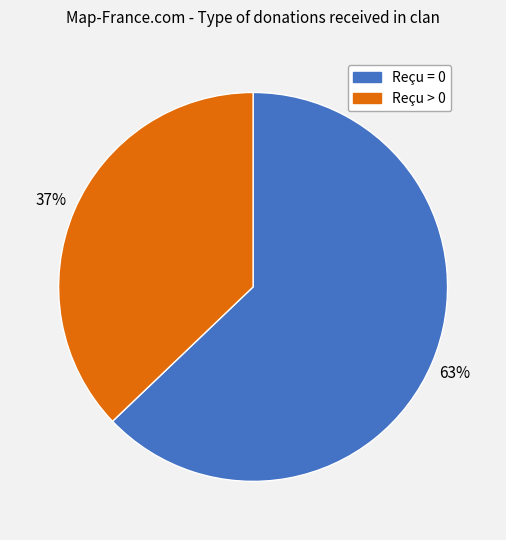

Which slice is the largest?

Reçu = 0